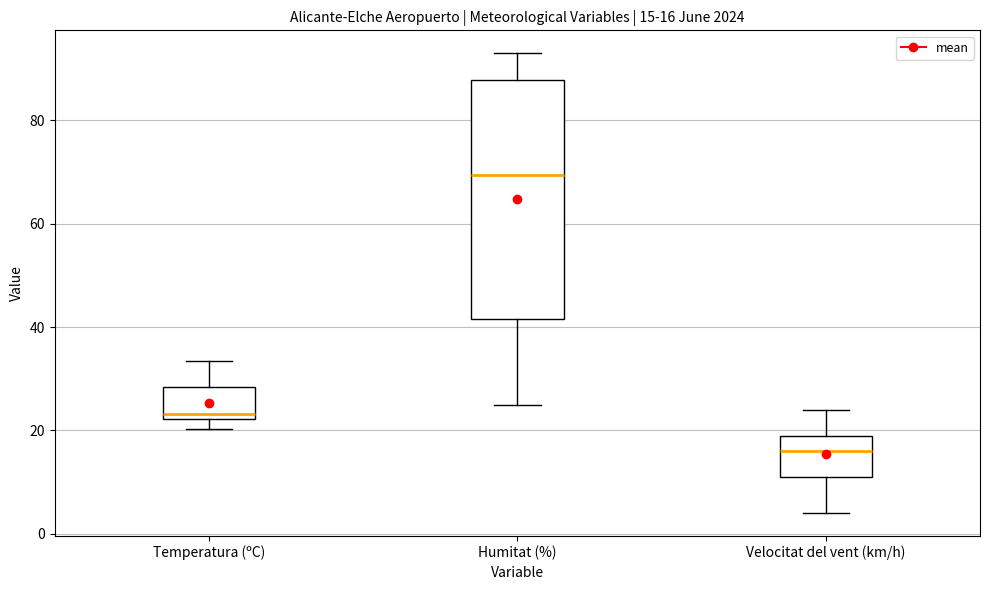

Which box has the lowest median line?

Velocitat del vent (km/h)